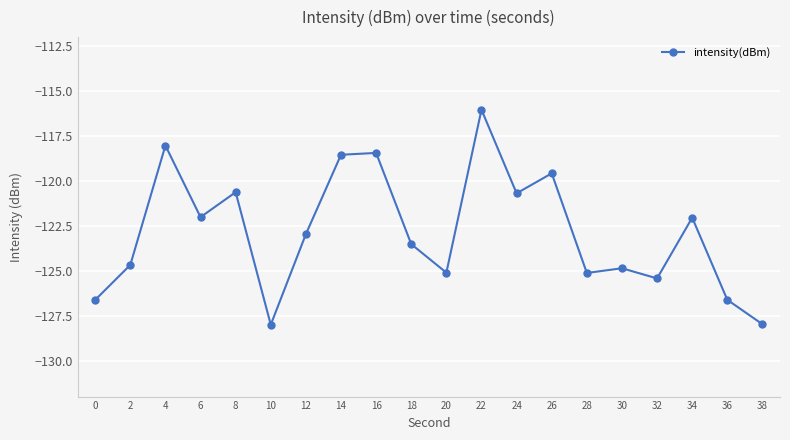

Which label corresponds to the largest value in the chart?

22